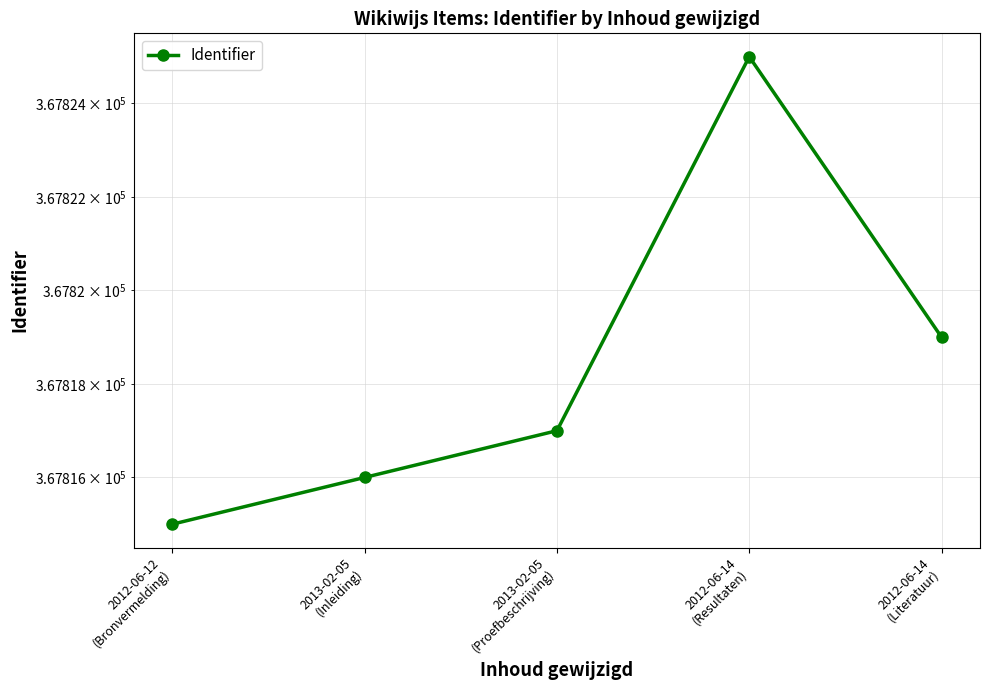

What is the difference between the maximum and minimum values?

10